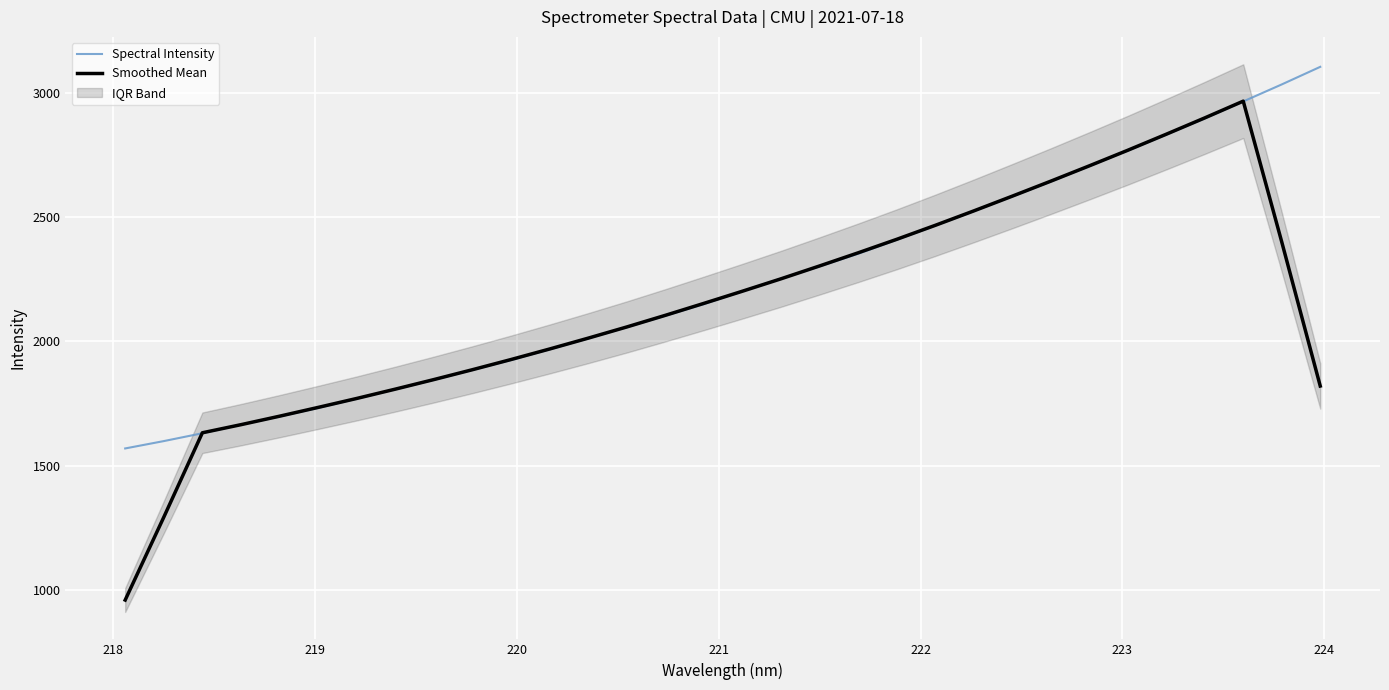

What is the maximum value for Spectral Intensity?

3104.2